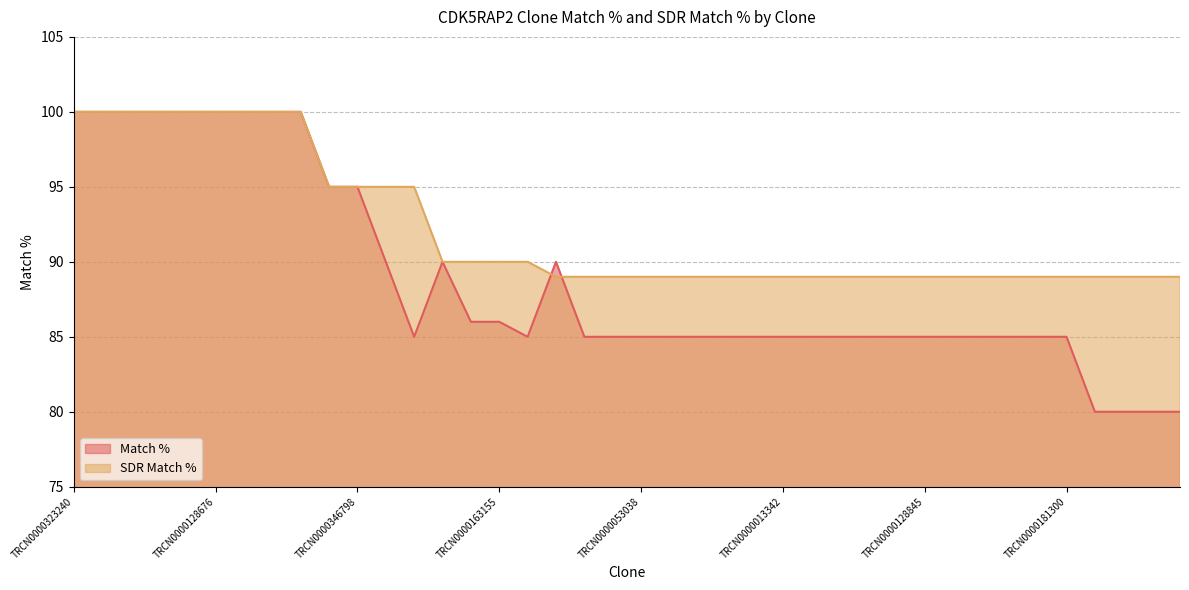

What is the maximum value shown in the chart?

100